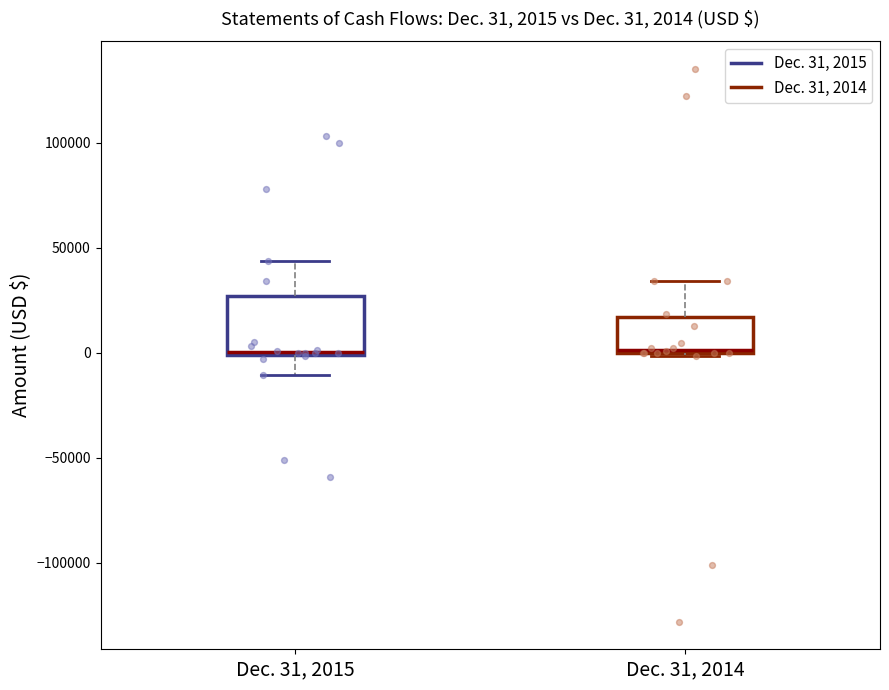

Comparing the boxes themselves (not the whiskers), which one is the tallest?

Dec. 31, 2015